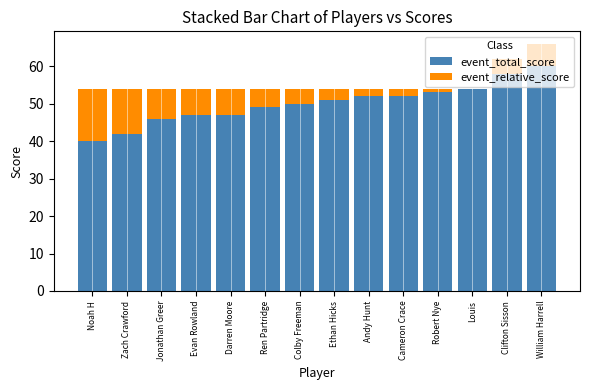

At which category is the sum across all series the highest?

William Harrell